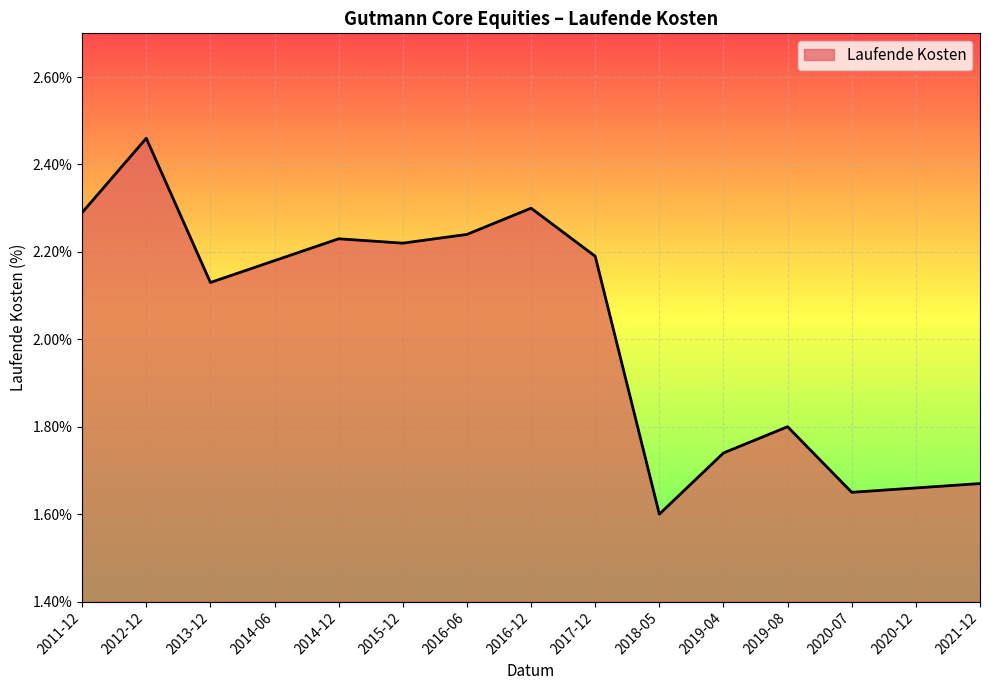

Where is the data nearest to the value 2?

2013-12